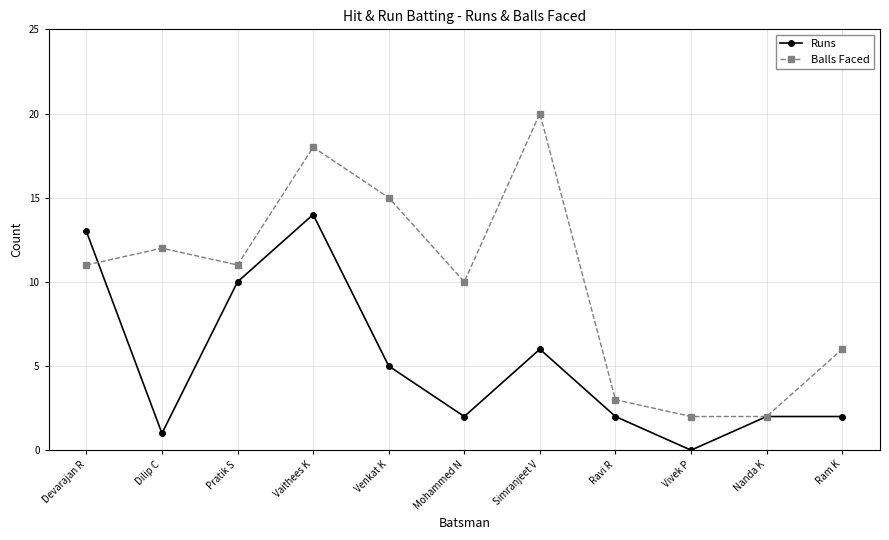

Which series changed the most between Vaithees K and Vivek P?

Balls Faced